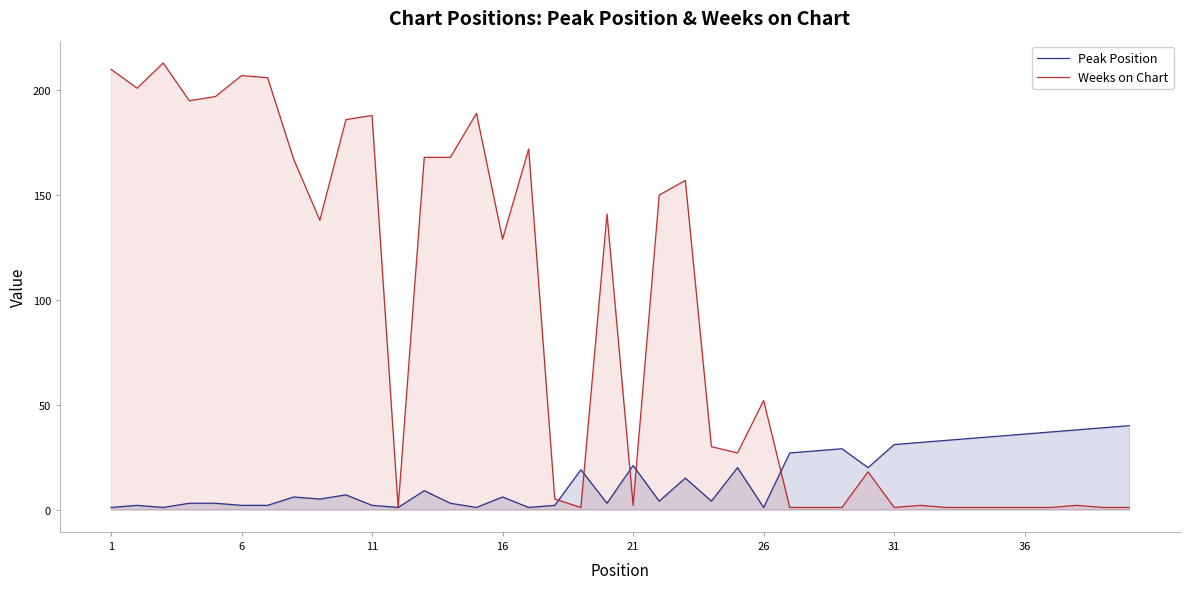

Does the chart have visible grid lines?

No